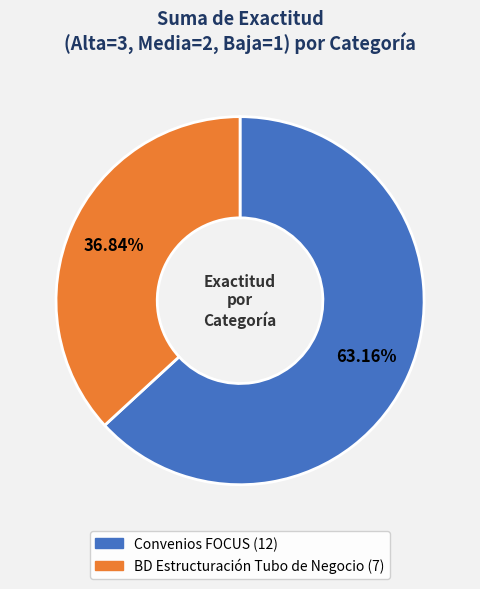

To the nearest percent, what is the difference between the BD Estructuración Tubo de Negocio and Convenios FOCUS slice percentages?

26%